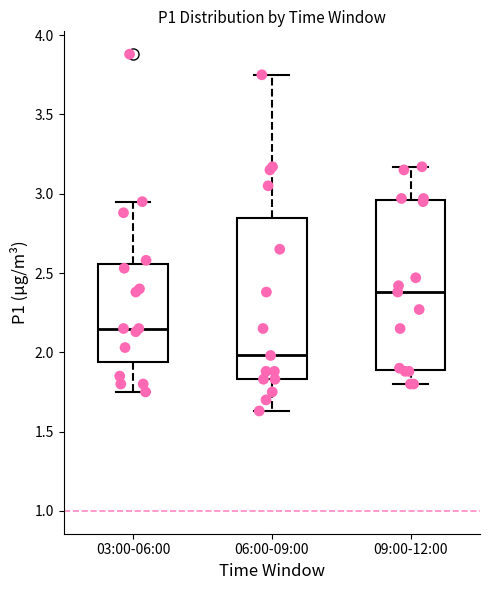

Reading left to right, read every box against the y-axis: the position of its median line, the range the box covers, and the ends of its whiskers. The values are not printed on the chart, so give them approximately, as read against the axis.

03:00-06:00: median 2.15, box 1.95 to 2.55, whiskers 1.75 to 2.95
06:00-09:00: median 2.00, box 1.85 to 2.85, whiskers 1.65 to 3.75
09:00-12:00: median 2.40, box 1.90 to 2.95, whiskers 1.80 to 3.15